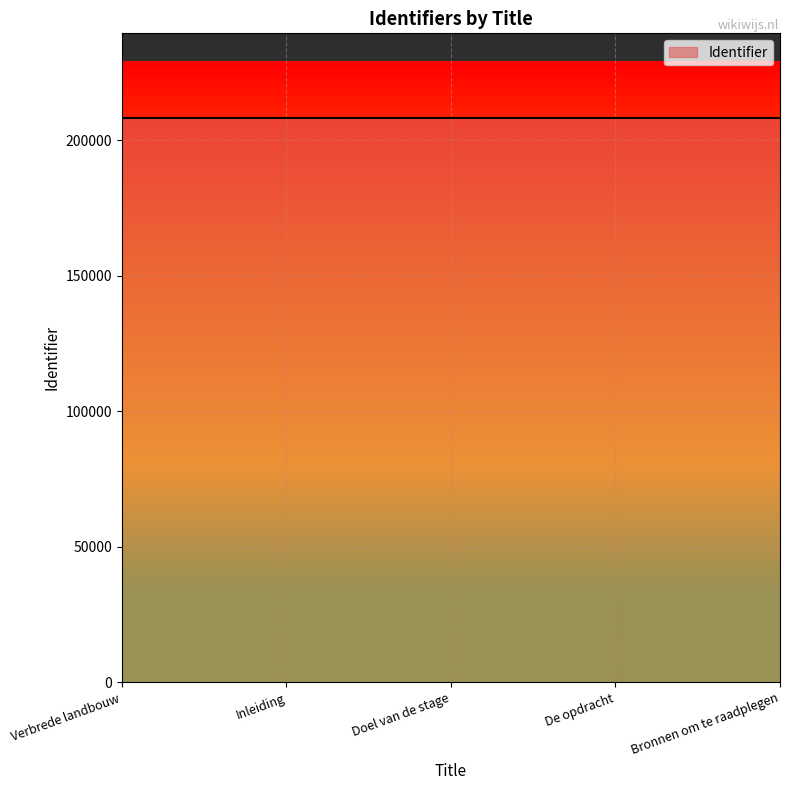

Does the chart have visible grid lines?

Yes